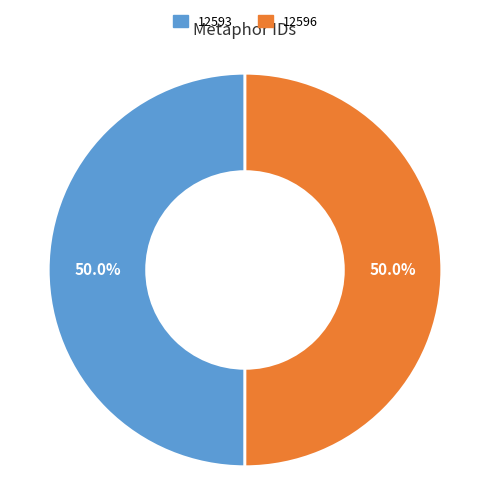

What percentage is the 12596 slice, to the nearest percent?

50%